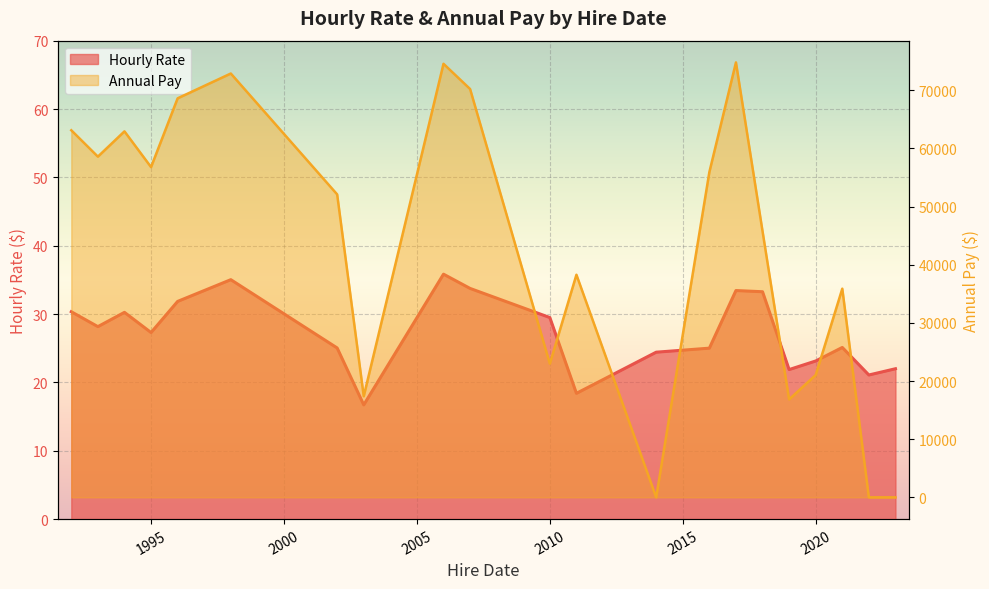

How many values in the Annual Pay series exceed 52083?

11